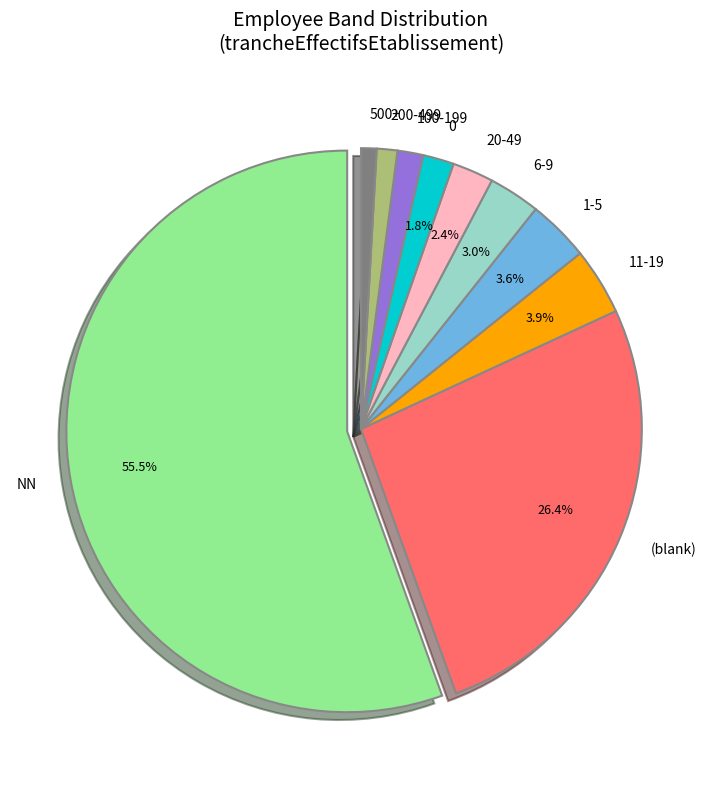

The 02 slice represents 1% of the pie. True or false?

False